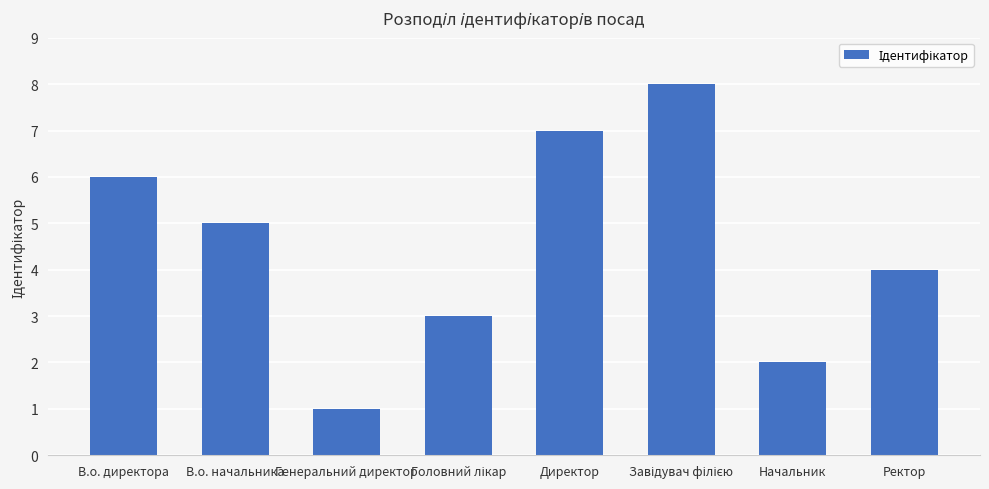

What is the difference between the maximum and minimum values?

7